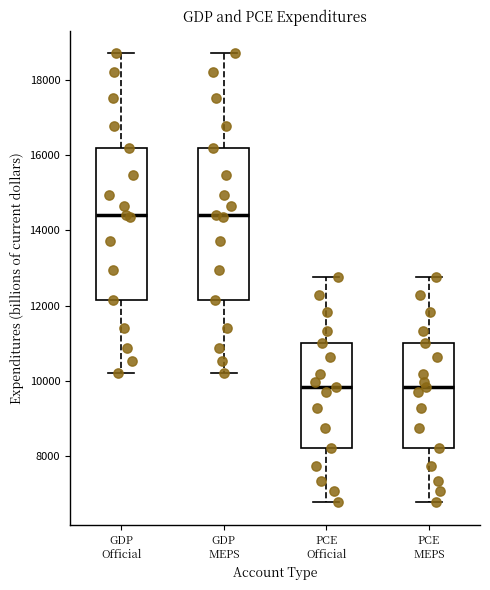

Where does the upper whisker of the box for GDP Official end on the y-axis? The values are not printed on the chart, so give them approximately, as read against the axis.

18800